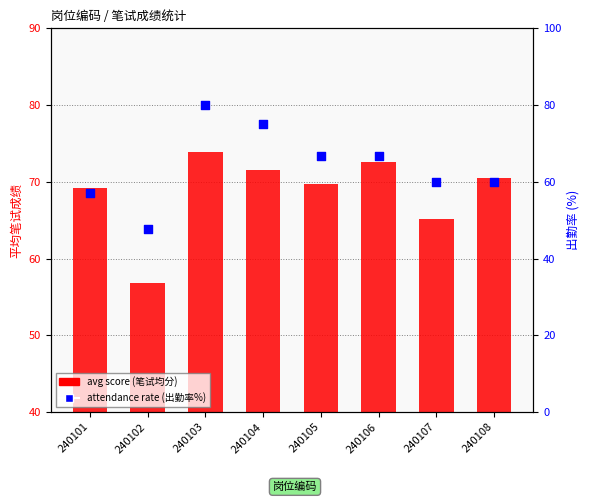

Which series contains the lowest Y value?

attendance rate (出勤率%)